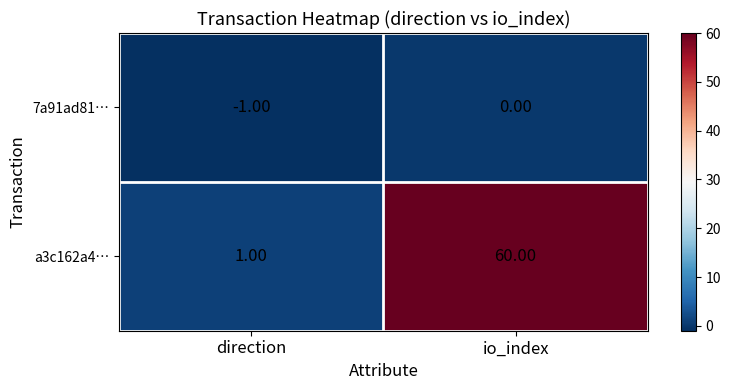

At which label is a3c162a4… closest to 30?

direction